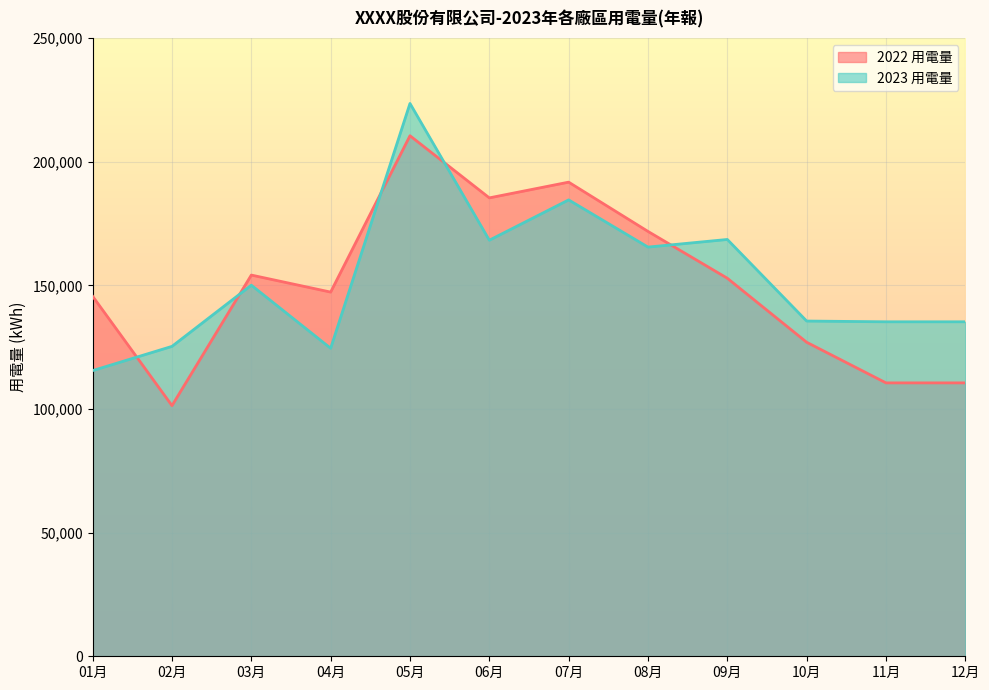

Reading left to right, transcribe all the data shown in this chart.

2022 用電量: 145560.6	101351.5	154144.3	147259.8	210479.7	185358.1	191718.5	171797.0	152864.4	126978.0	110548.9	110548.9
2023 用電量: 115521.0	125315.0	150055.3	124544.0	223541.0	168240.0	184541.0	165458.0	168541.0	135555.0	135247.0	135247.0